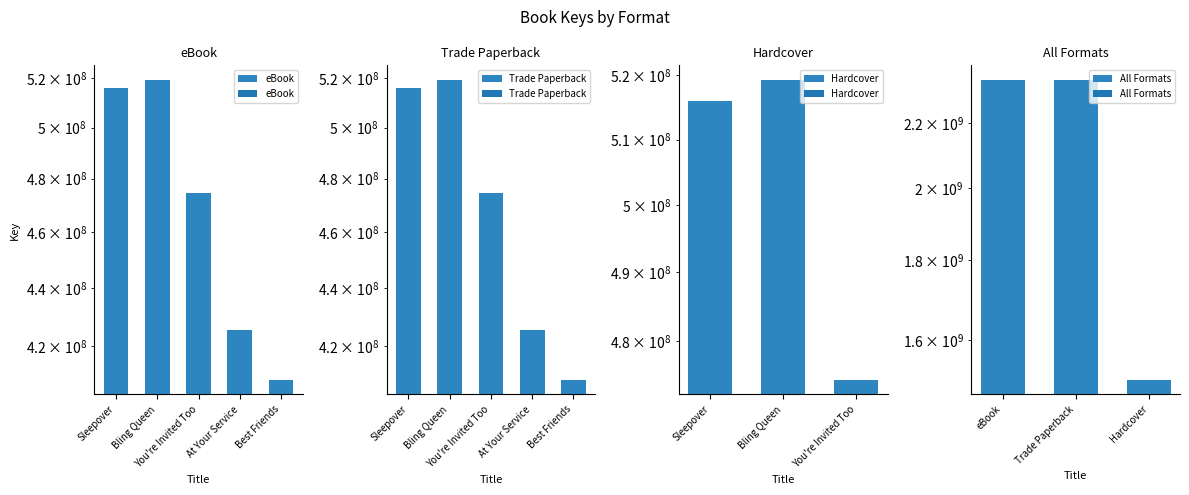

At how many categories does at least one series exceed 477254232?

2